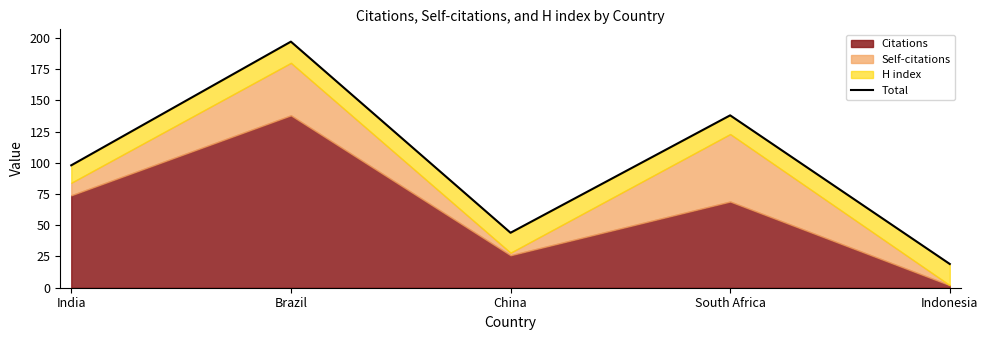

How many values are below 98?

2